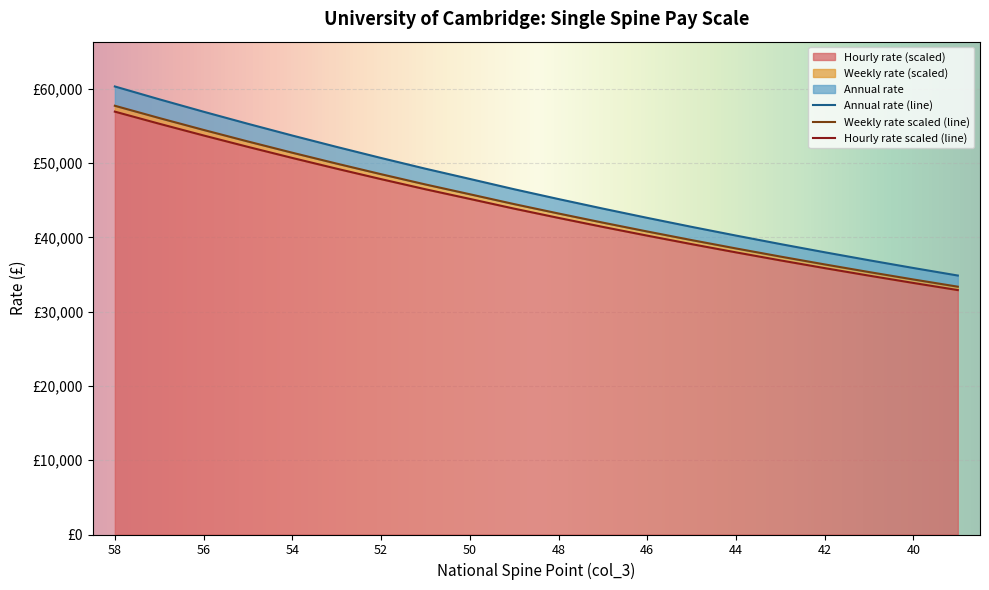

What is the value of the Annual rate point at the 7th from the left?

50694.0